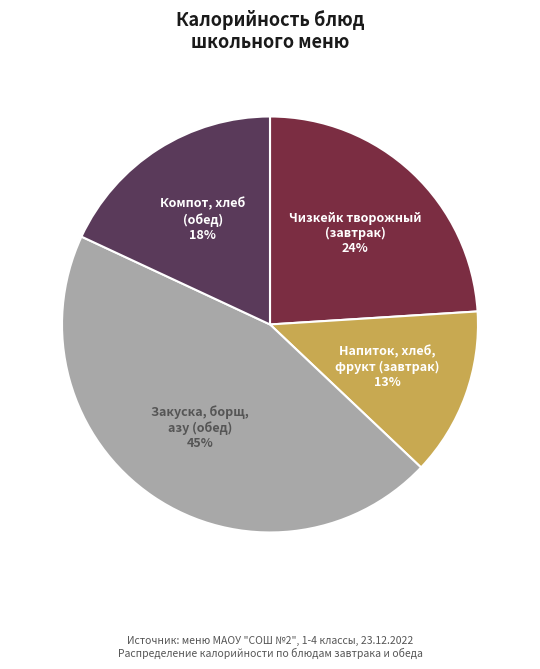

Count the number of slices in the pie.

4